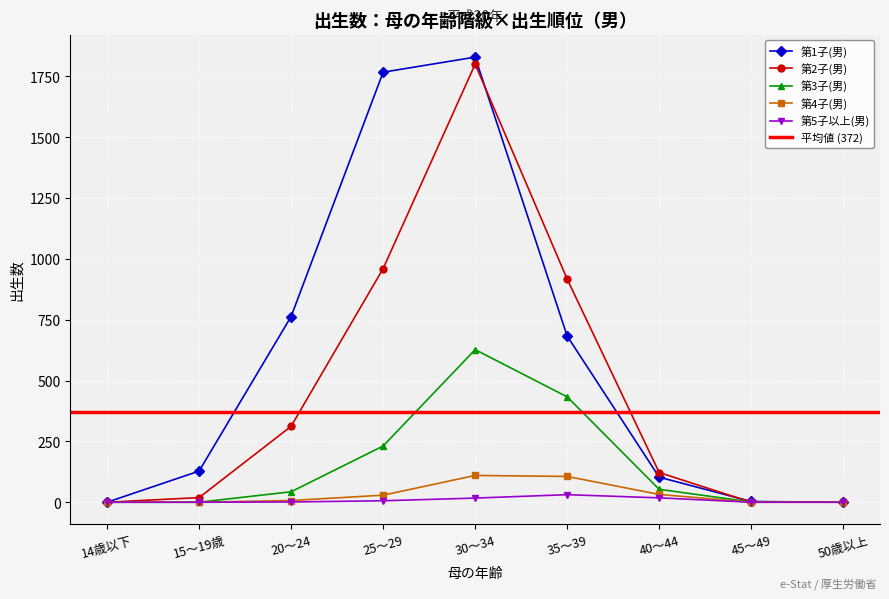

What is the label of the 6th point from the left?

35～39